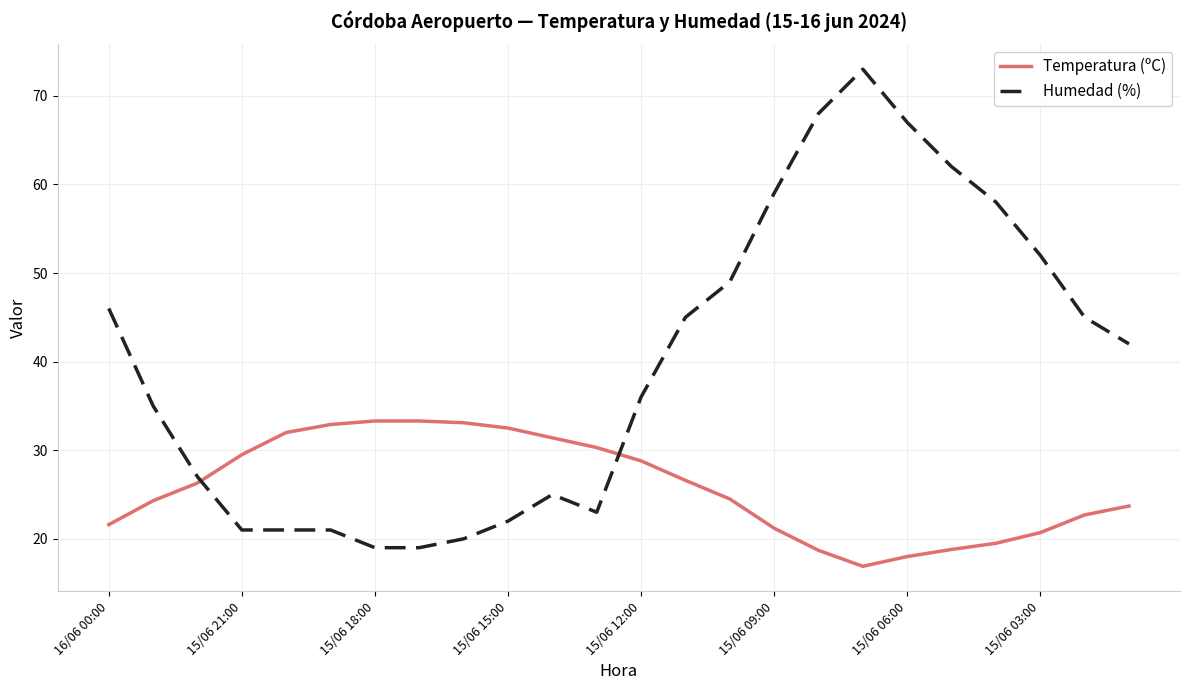

What is the difference between the maximum and minimum values in the Temperatura (ºC) series?

16.4